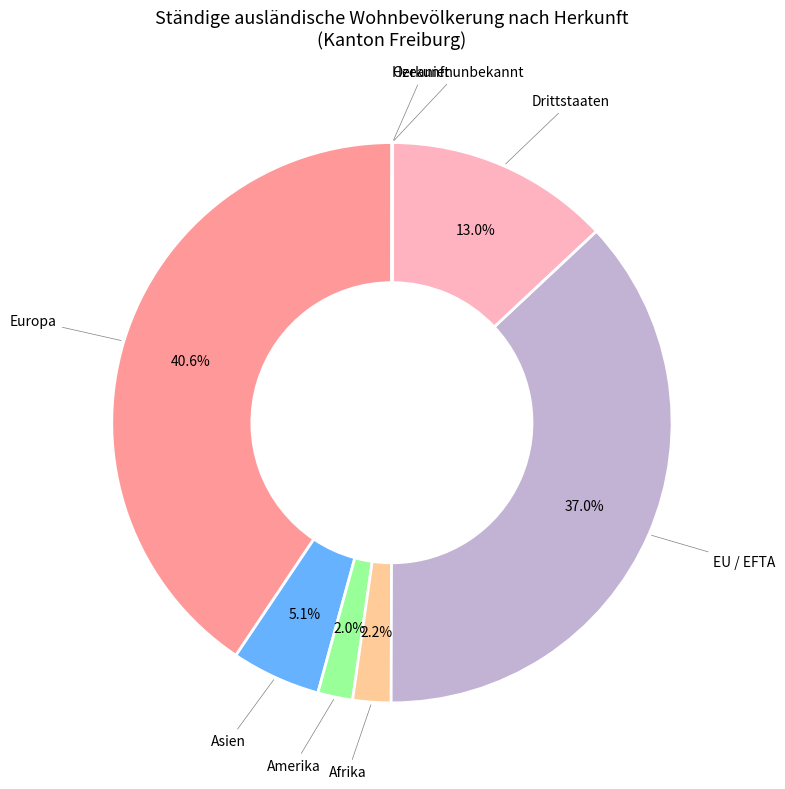

Is there any slice that represents more than half of the pie?

No